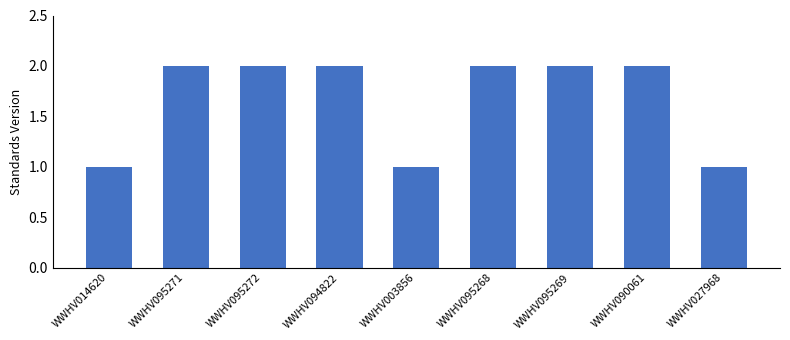

Reading left to right, what are all the values shown in this chart?

1	2	2	2	1	2	2	2	1